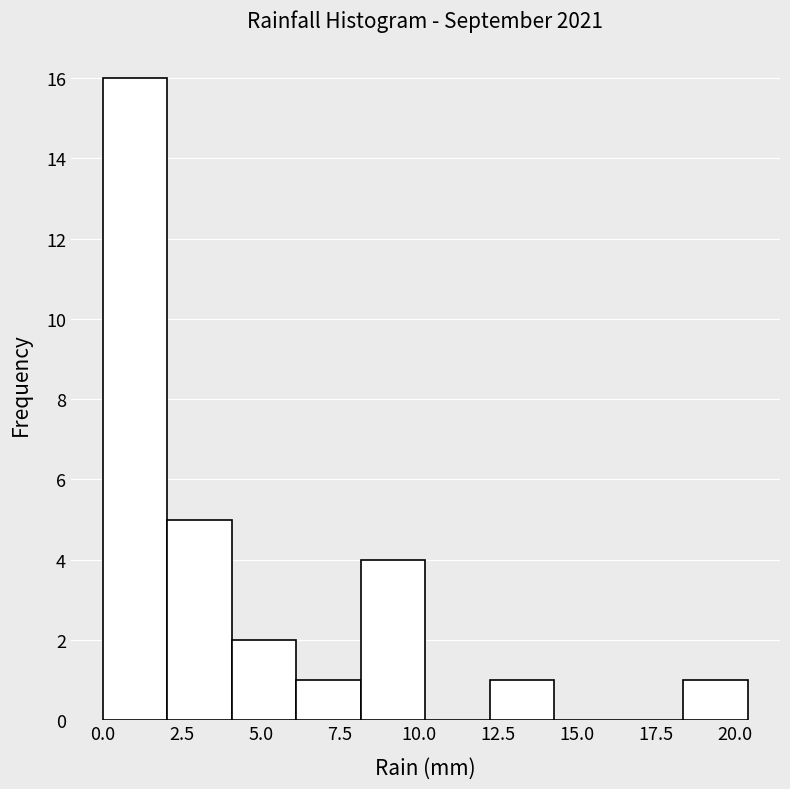

Reading left to right, list every bar in this chart as the range it spans on the x-axis followed by its height. Neither the bar edges nor the heights are printed on the chart, so give them approximately, as read against the axes.

0.0 to 2.0: 16
2.0 to 4.0: 5
4.0 to 6.0: 2
6.0 to 8.0: 1
8.0 to 10.0: 4
10.0 to 12.0: 0
12.0 to 14.5: 1
14.5 to 16.5: 0
16.5 to 18.5: 0
18.5 to 20.5: 1